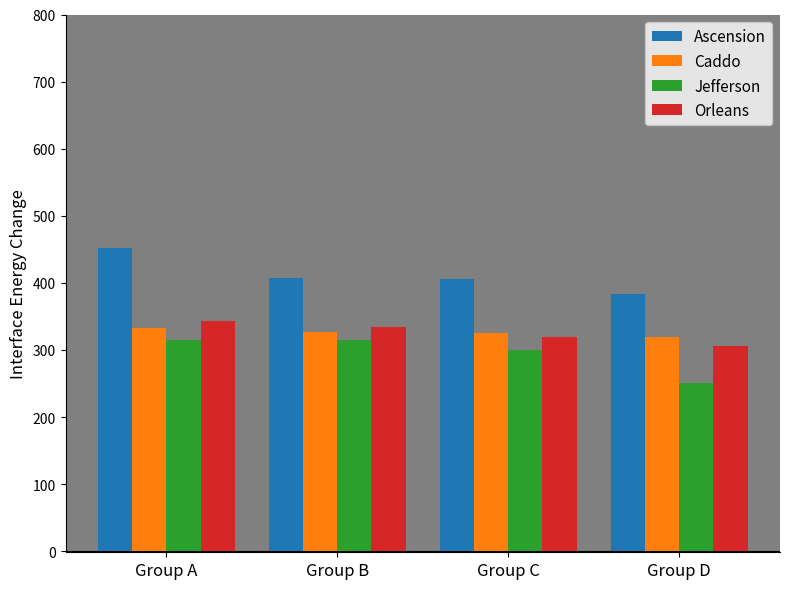

Where is Jefferson nearest to the value 283?

Group C